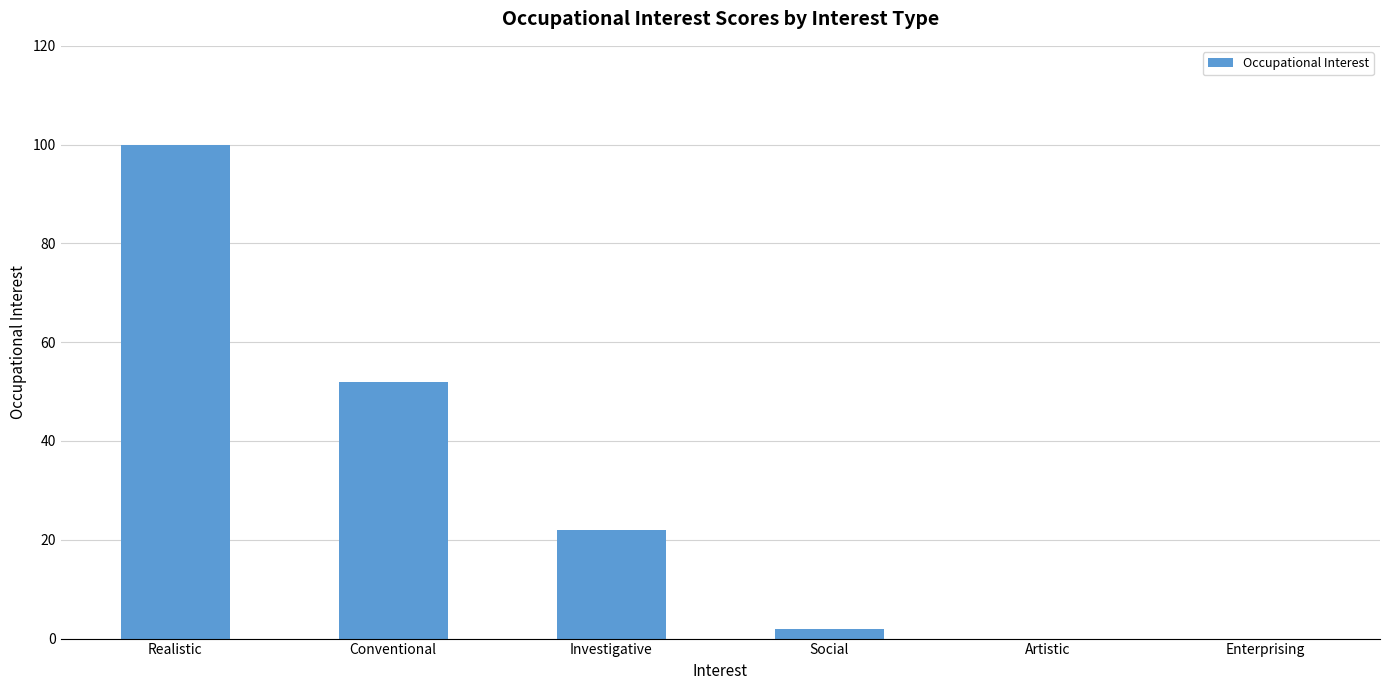

Which label corresponds to the largest value in the chart?

Realistic